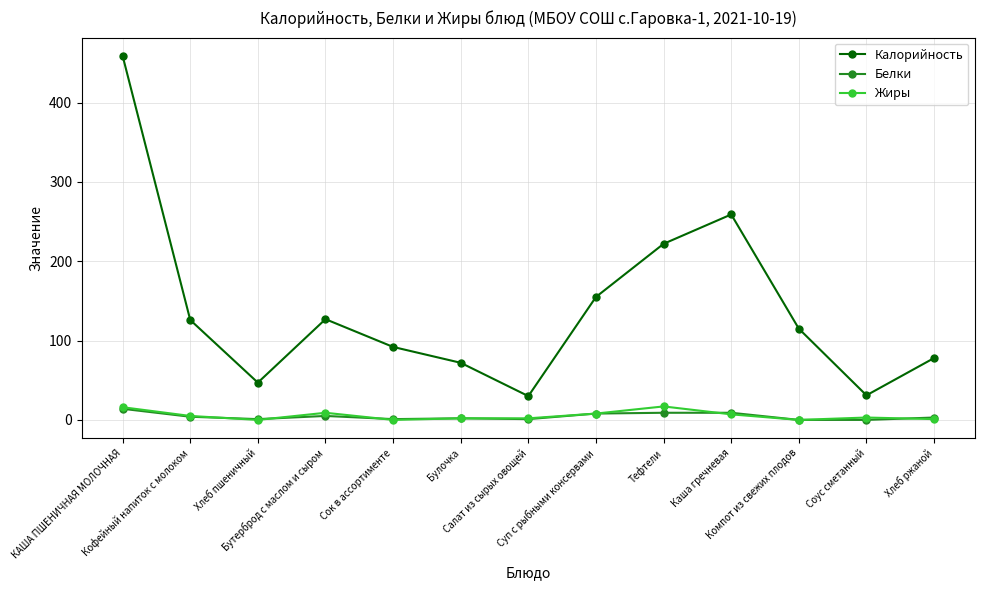

True or false: Жиры and Калорийность intersect in this chart.

False